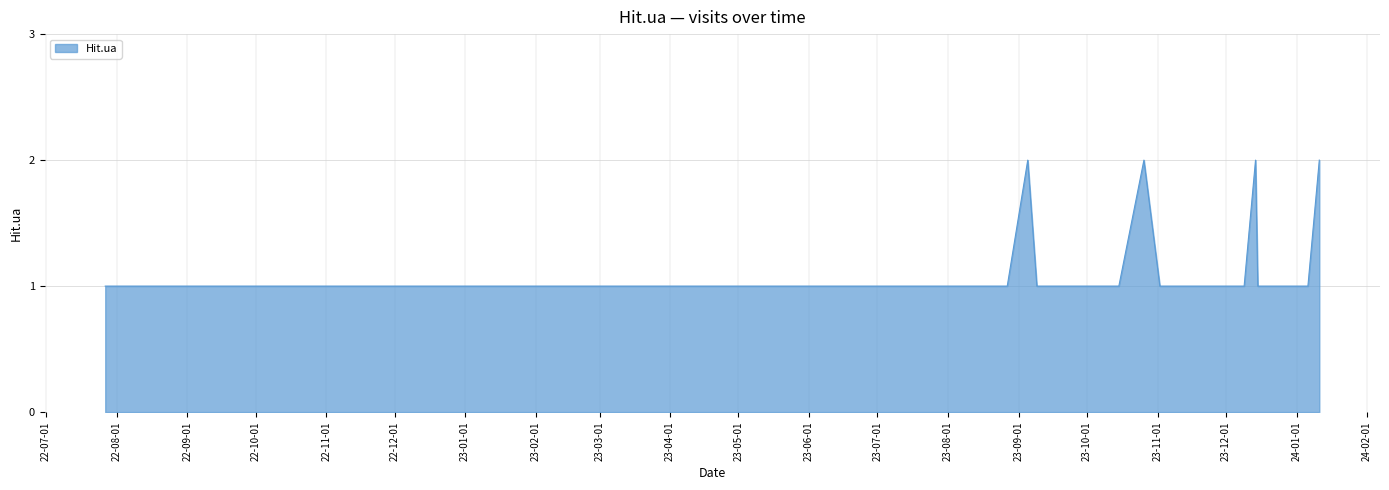

What is the difference between the maximum and minimum values?

1